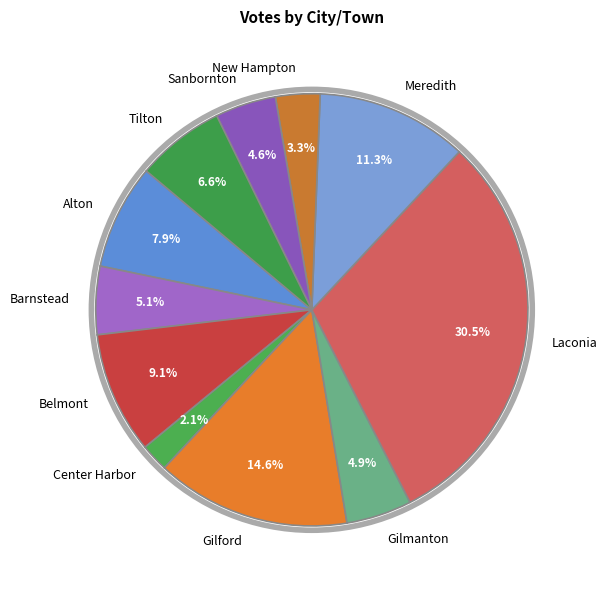

Does Gilmanton represent more than half of the total?

No